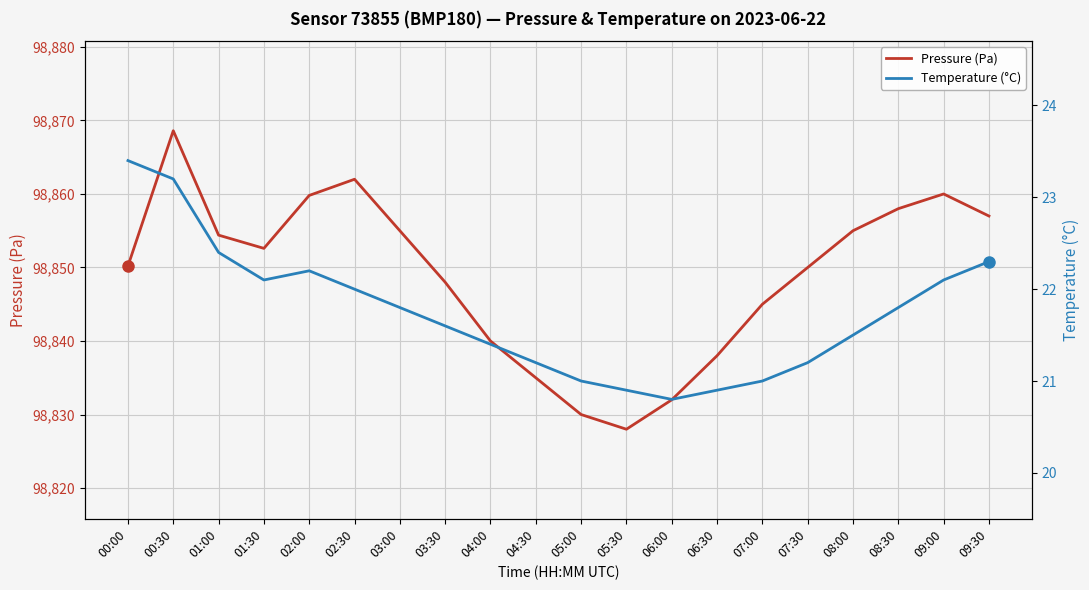

Rank the categories by Pressure (Pa) value from lowest to highest.

05:30, 05:00, 06:00, 04:30, 06:30, 04:00, 07:00, 03:30, 07:30, 00:00, 01:30, 01:00, 03:00, 08:00, 09:30, 08:30, 02:00, 09:00, 02:30, 00:30